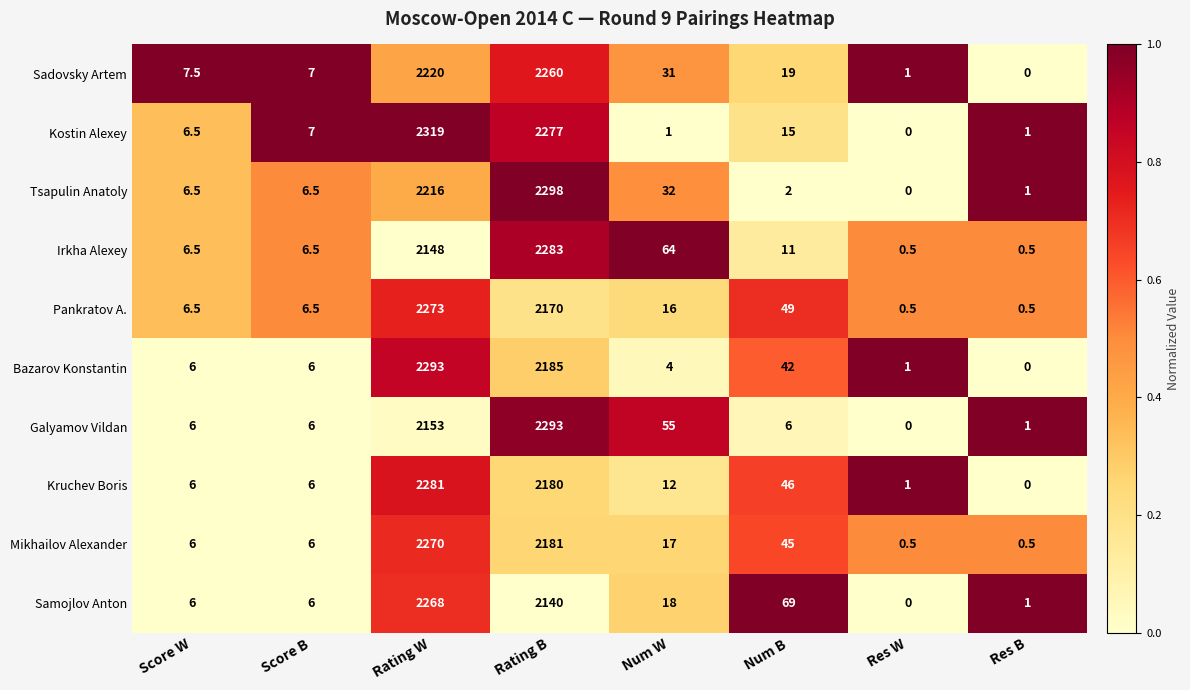

What value does the Galyamov Vildan series have at Num W?

55.0